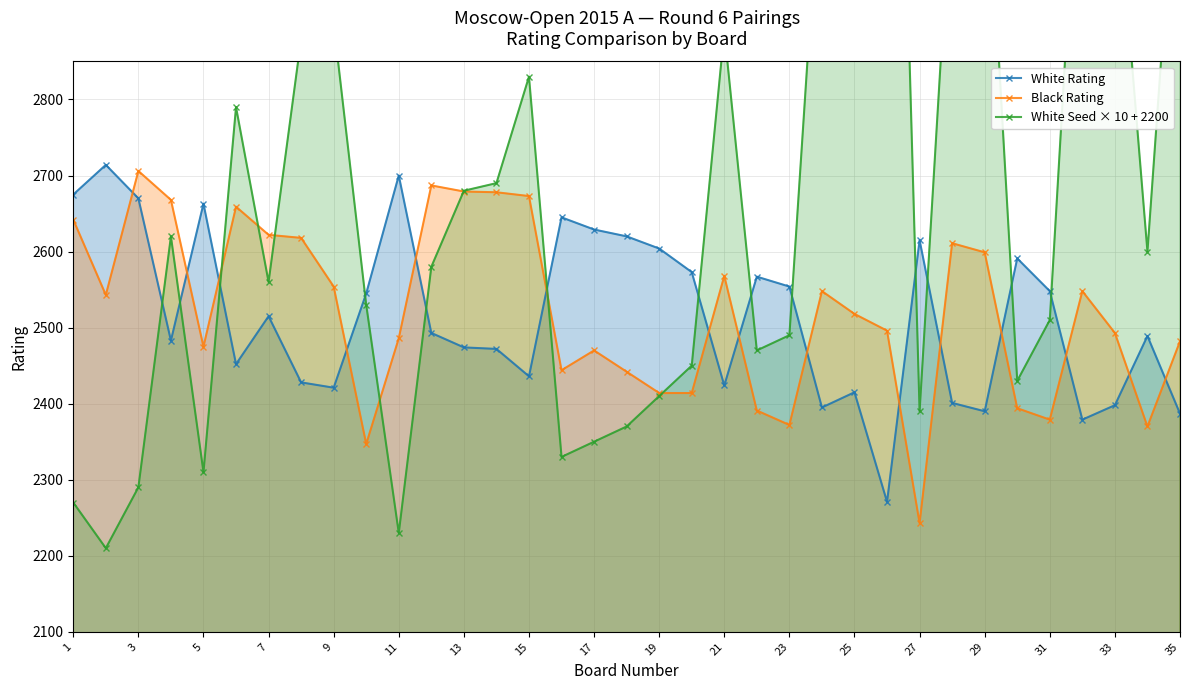

What is the approximate value of White Rating at 5, to the nearest 50?

2650